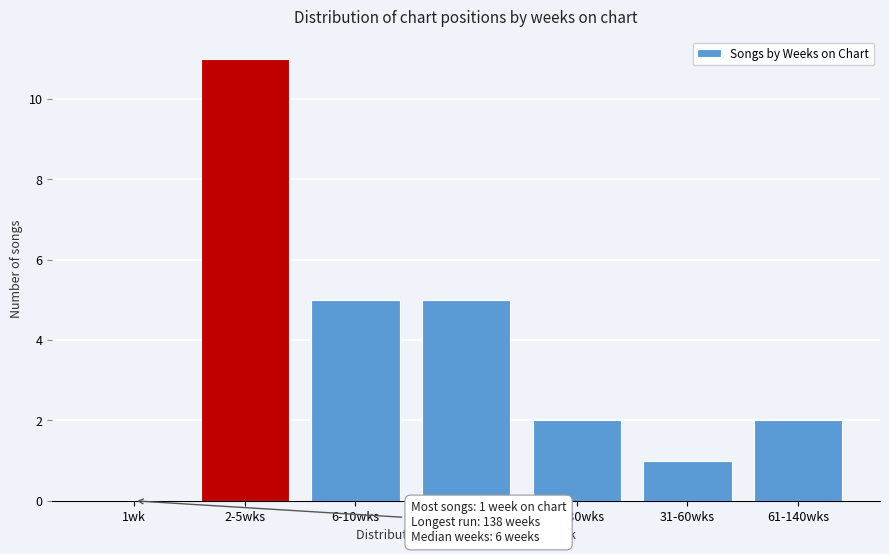

Reading right to left, what are all the values shown in this chart?

61-140wks=2	31-60wks=1	21-30wks=2	11-20wks=5	6-10wks=5	2-5wks=11	1wk=0